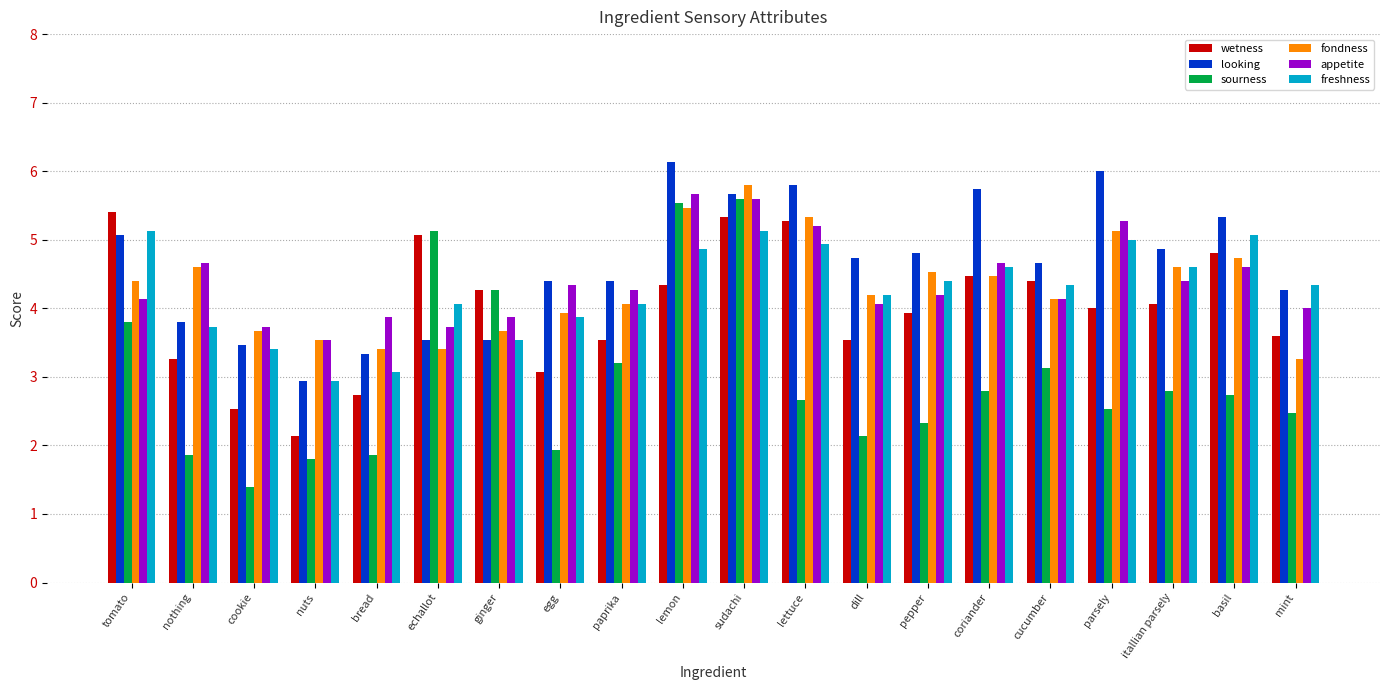

True or false: sourness has a value of 2.8 at coriander.

True